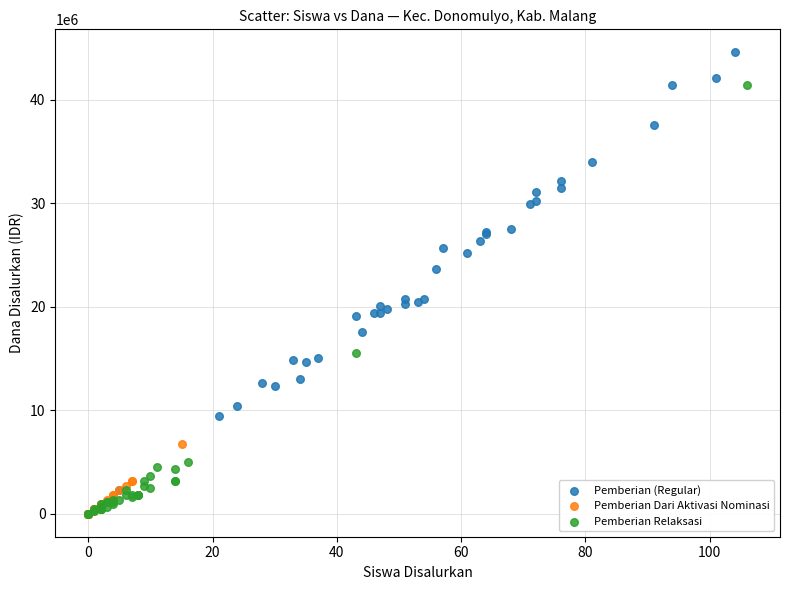

Which series contains the highest Y value?

Pemberian (Regular)